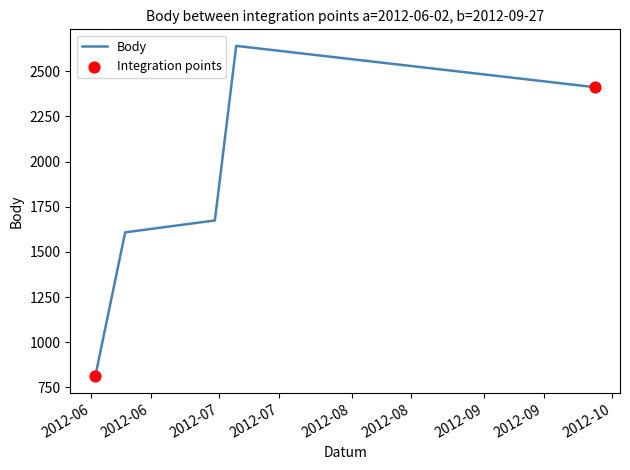

What is the difference between the maximum and second lowest values?

1033